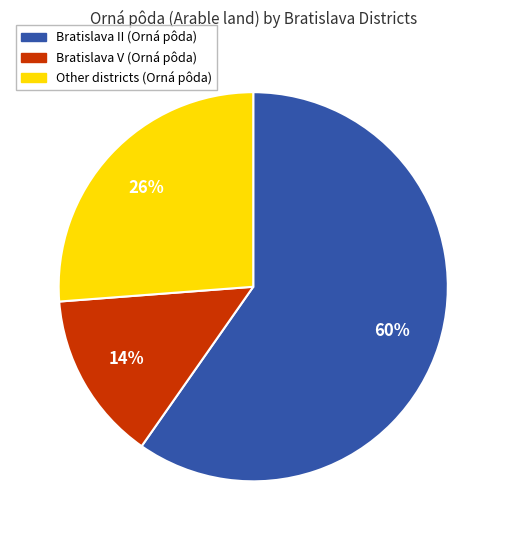

To the nearest percent, what is the average slice percentage?

33%